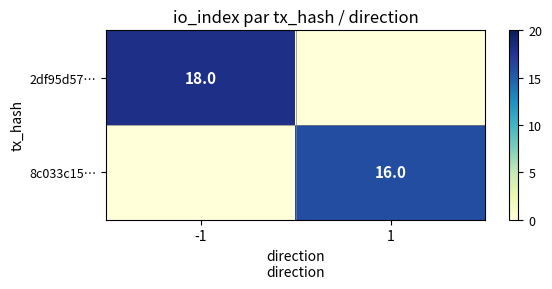

Is the value of 2df95d57… at -1 greater than the value of 8c033c15… at 1?

Yes